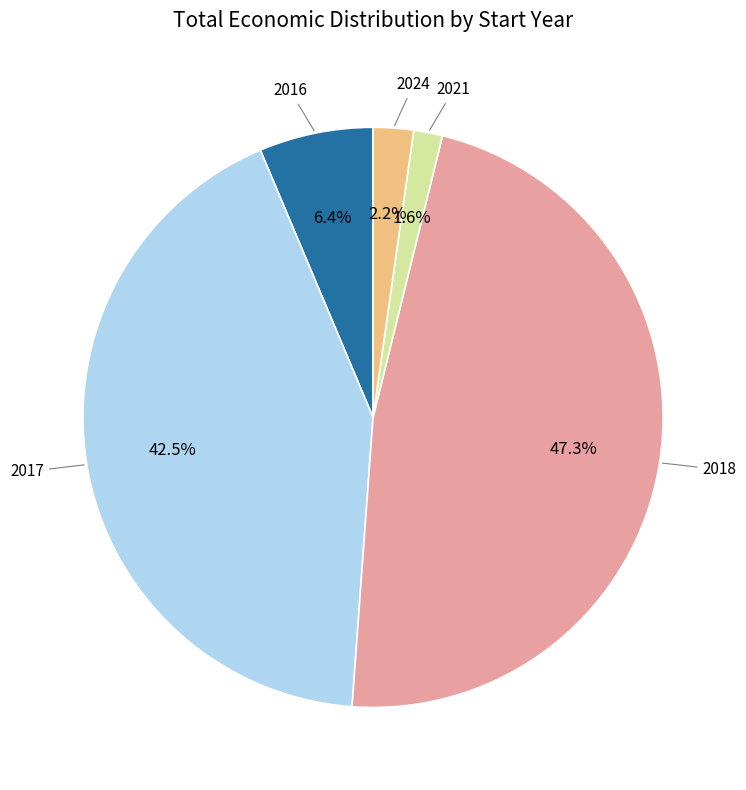

Is there a majority slice in this chart?

No